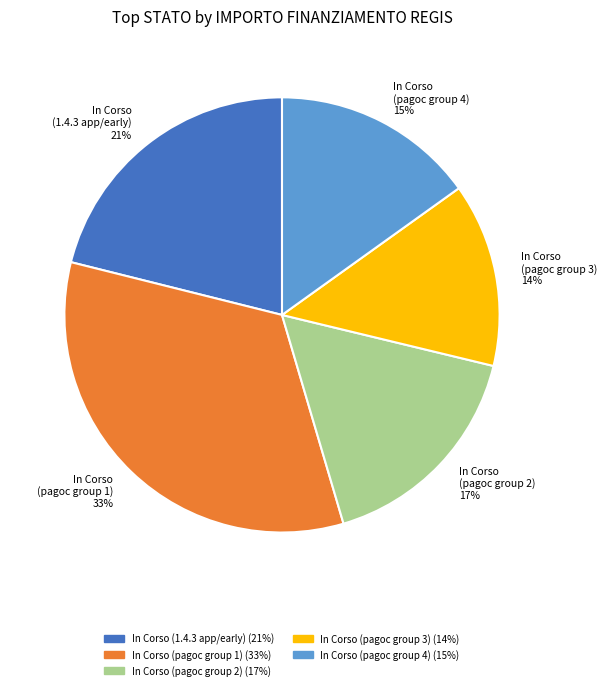

Approximately how many times larger is the value at In Corso (pagoc group 4) 15% compared to In Corso (pagoc group 3) 14%?

1.1